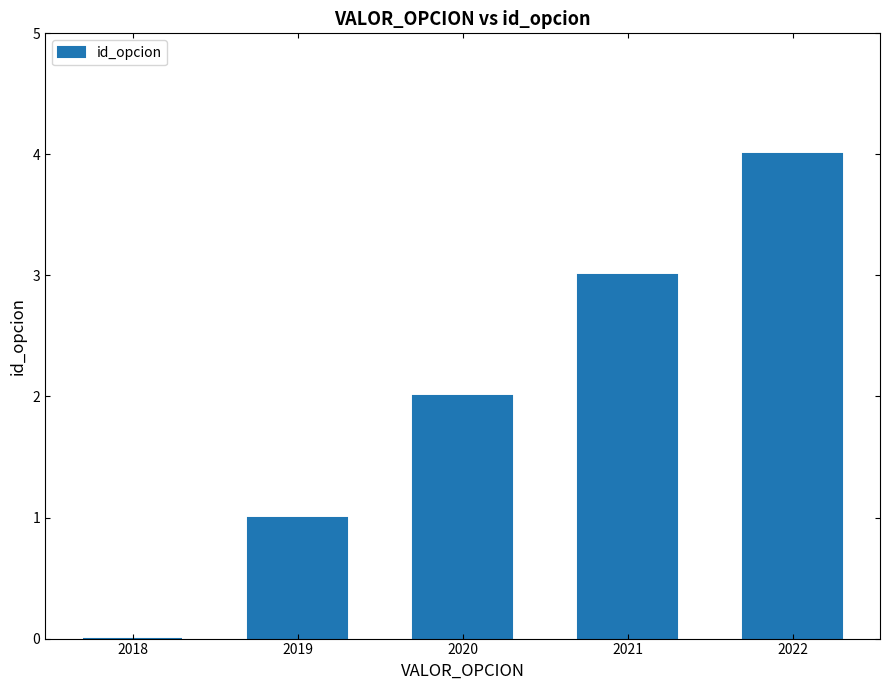

What is the maximum value shown in the chart?

4